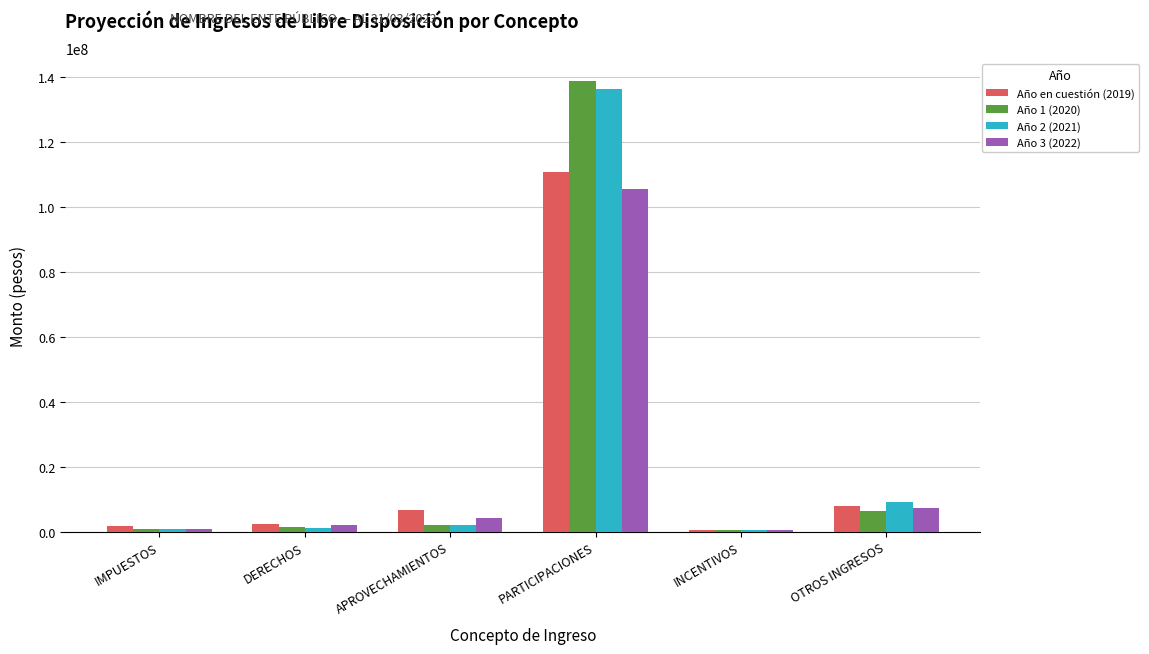

What is the maximum value shown in the chart?

138874650.2